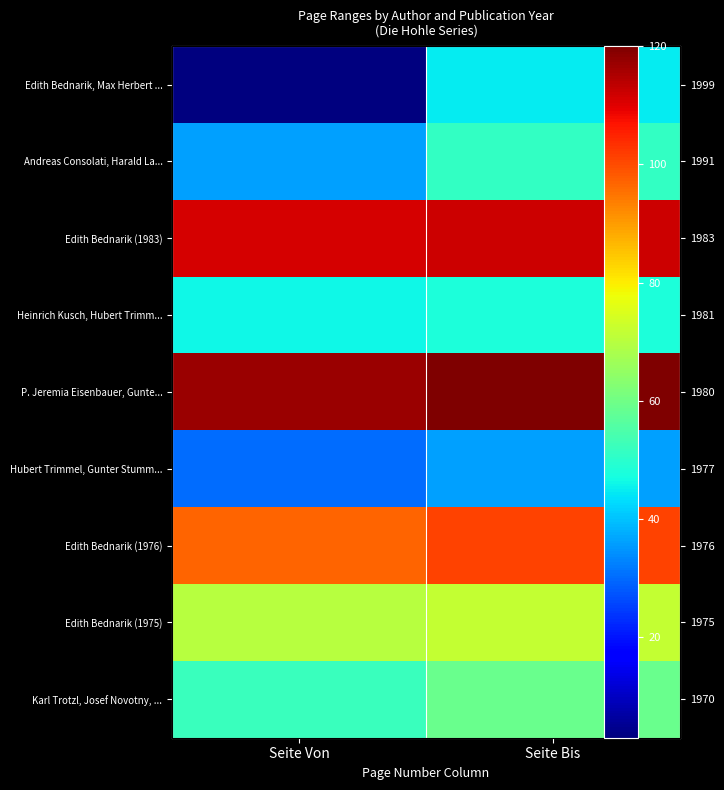

What is the average value of the P. Jeremia Eisenbauer, Gunte... series?

118